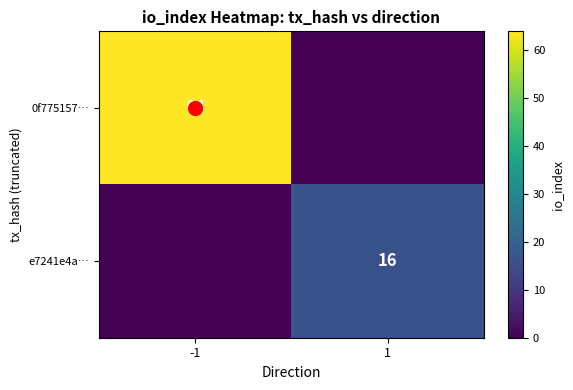

Is the value of e7241e4a… at 1 greater than the value of 0f775157… at -1?

No